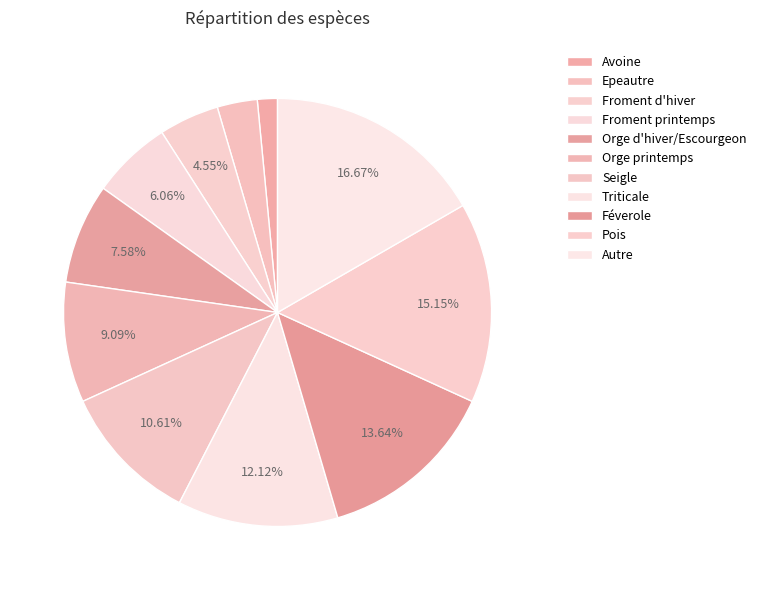

To the nearest percent, what portion does Froment d'hiver represent?

5%